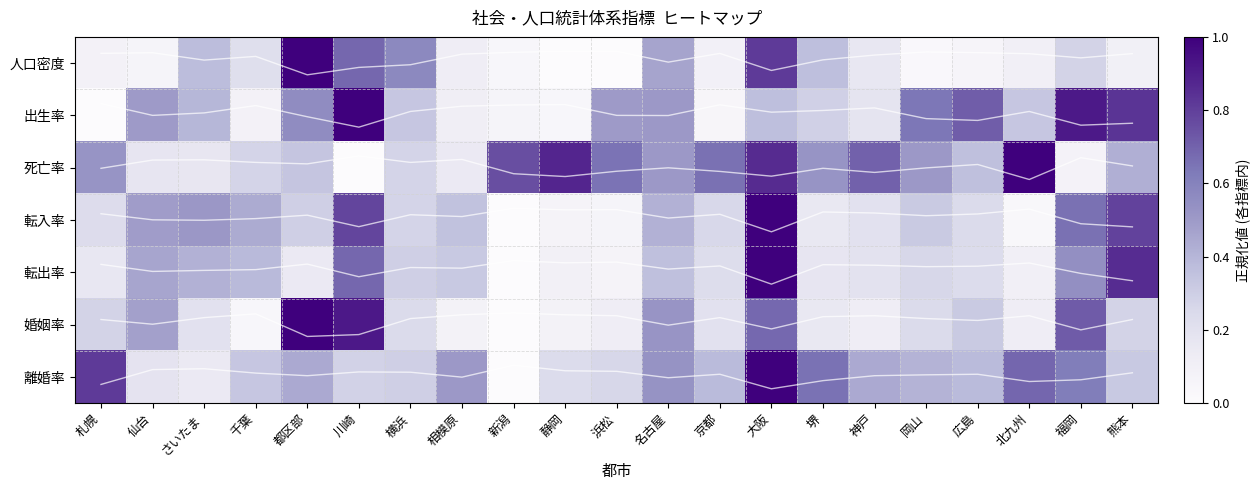

How many data points in 転入率 are above 0?

20